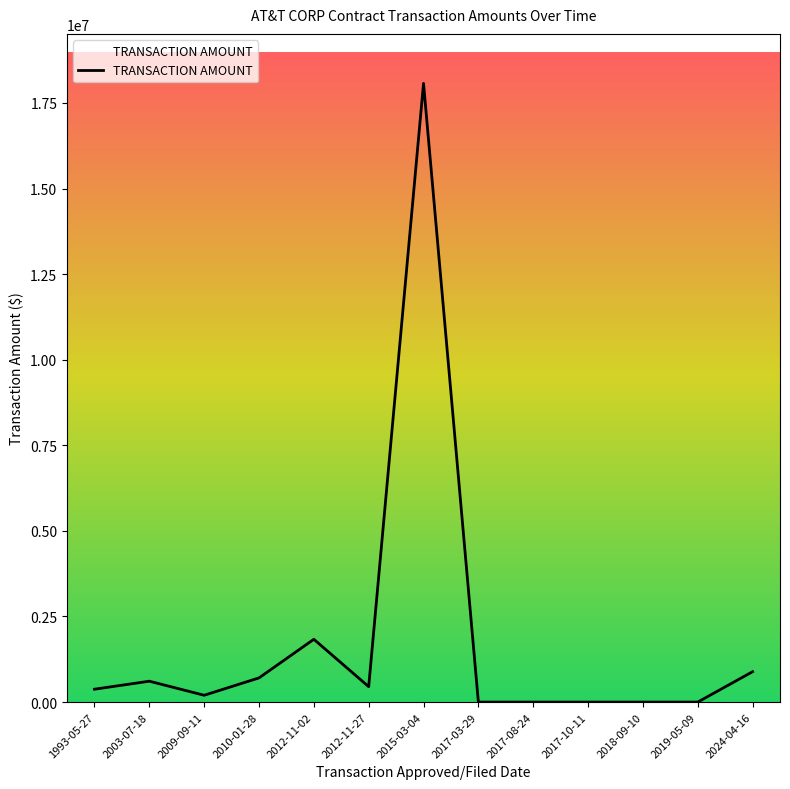

At which category does the data reach its first local peak?

2003-07-18